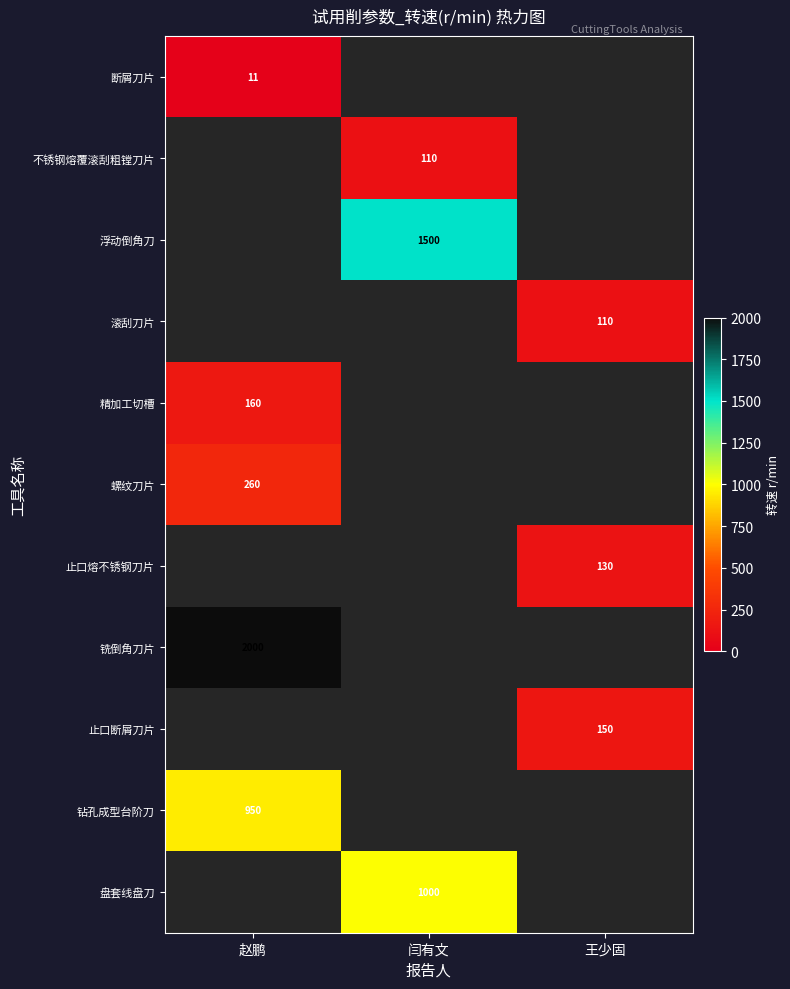

True or false: 螺纹刀片 has a value of 260 at 赵鹏.

True